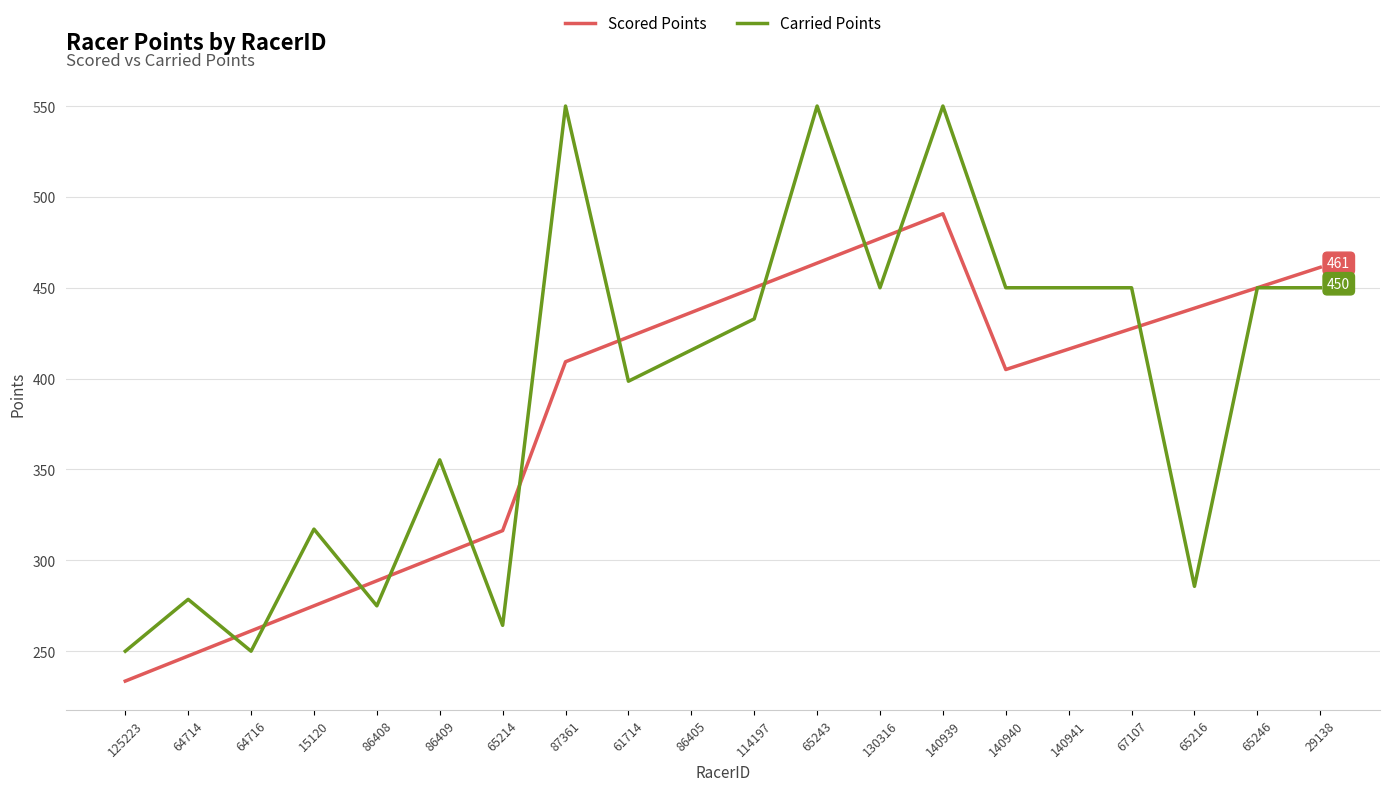

What position from the right is 86408?

16